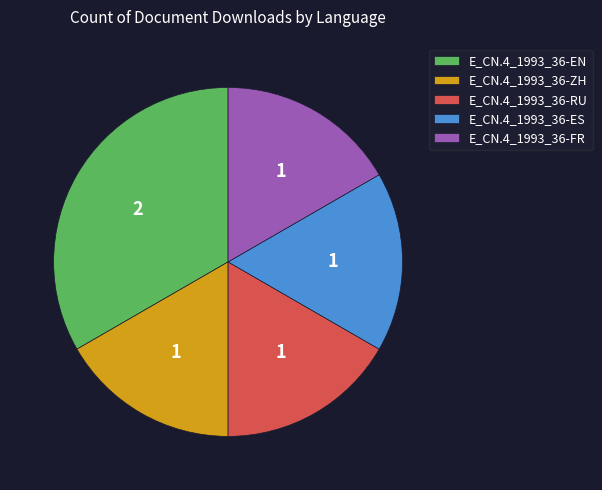

Between E_CN.4_1993_36-FR and E_CN.4_1993_36-EN, which is larger?

E_CN.4_1993_36-EN